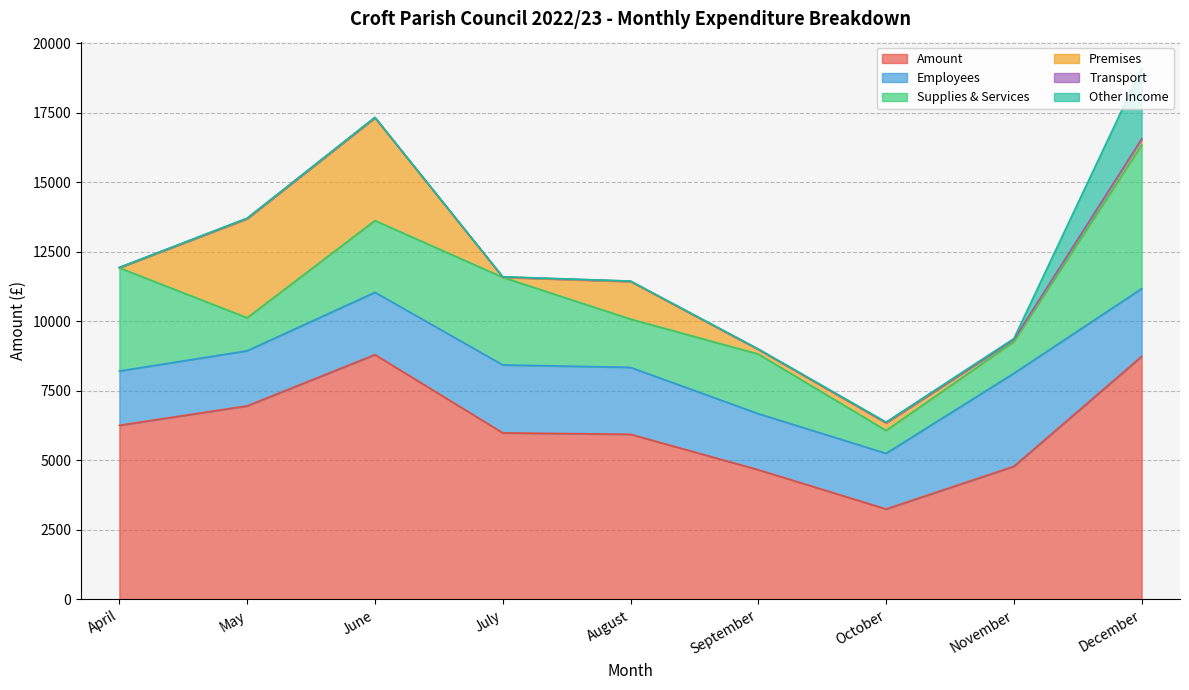

At May, list the series in order from smallest to largest.

Other Income, Transport, Supplies & Services, Employees, Premises, Amount